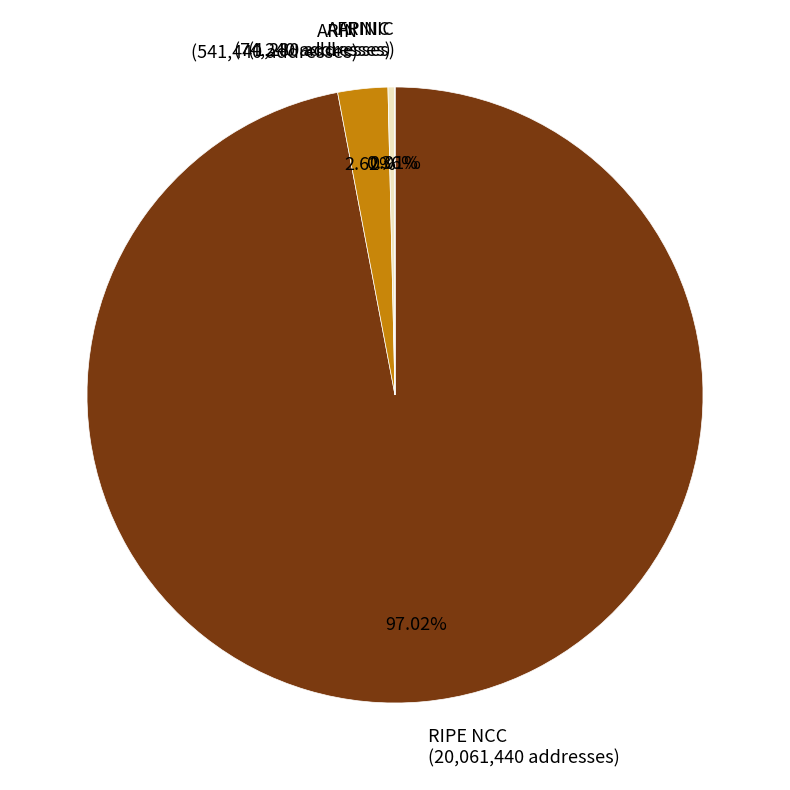

What is the largest slice in the pie chart?

RIPE NCC